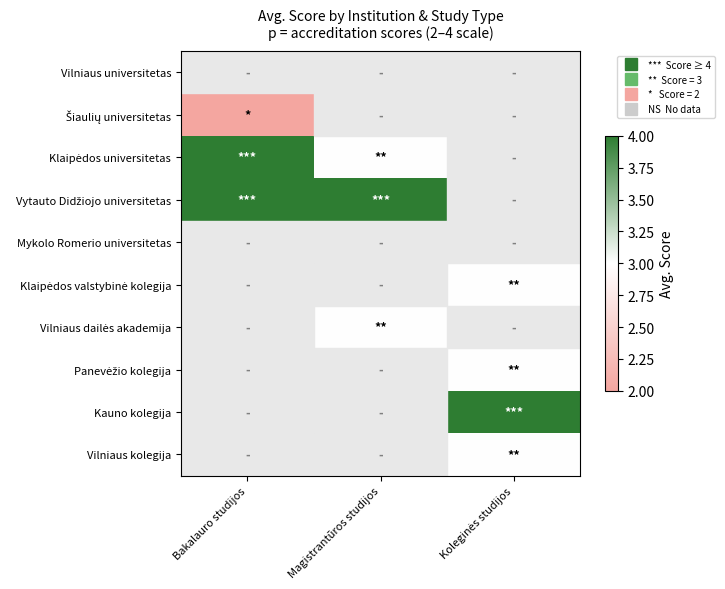

Is the value of Panevėžio kolegija at Bakalauro studijos greater than the value of Vilniaus dailės akademija at Koleginės studijos?

No